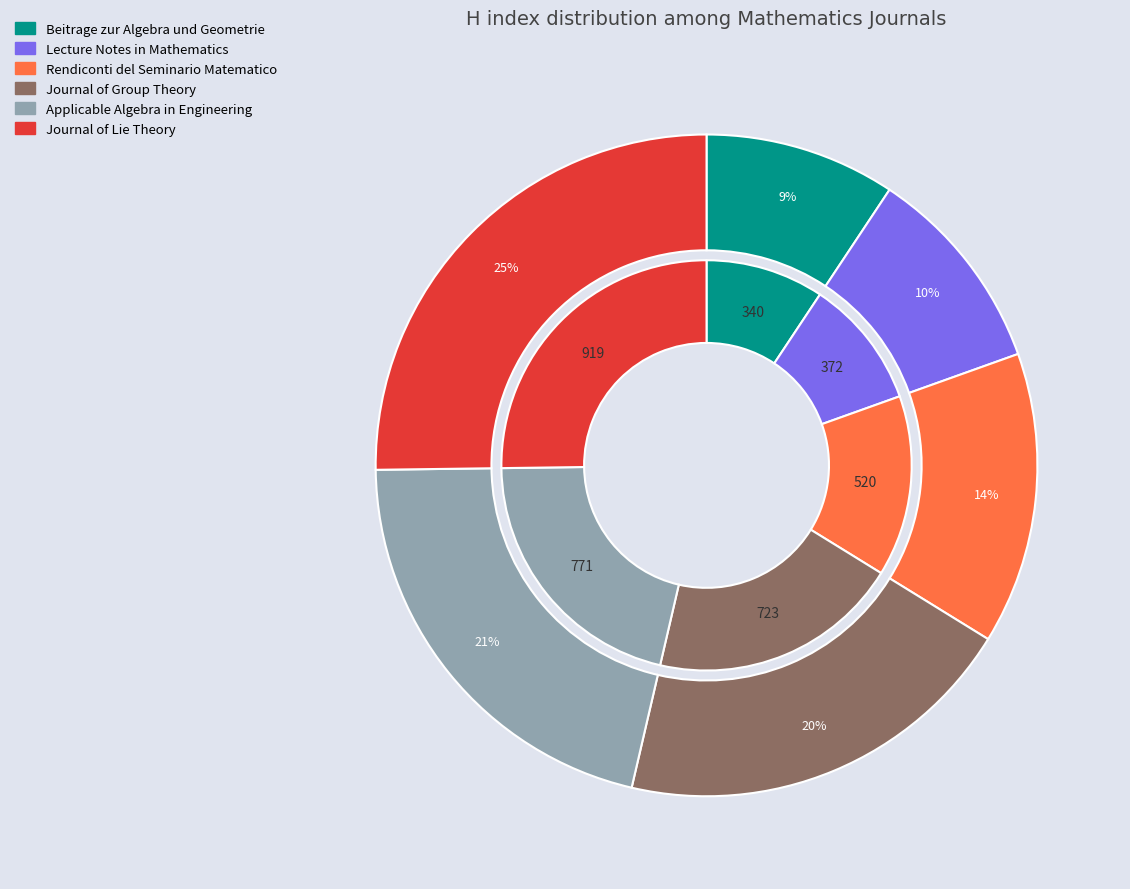

To the nearest percent, what is the difference between the Beitrage zur Algebra und Geometrie and Lecture Notes in Mathematics slice percentages?

1%